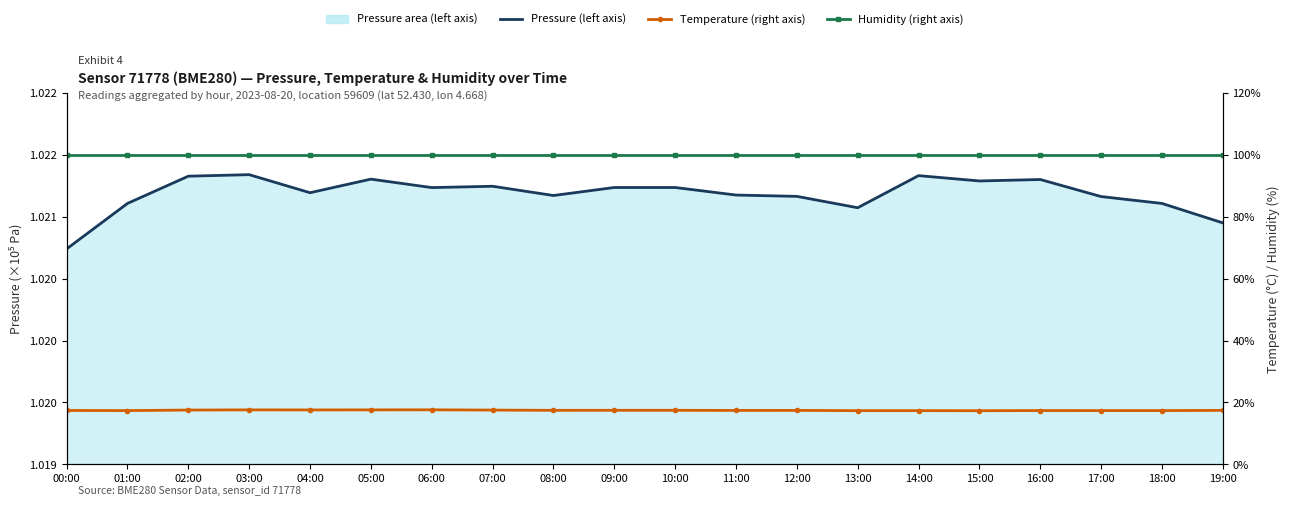

Reading left to right, extract all data points from this chart.

Pressure line (left axis): 00:00=1.0	01:00=1.0	02:00=1.0	03:00=1.0	04:00=1.0	05:00=1.0	06:00=1.0	07:00=1.0	08:00=1.0	09:00=1.0	10:00=1.0	11:00=1.0	12:00=1.0	13:00=1.0	14:00=1.0	15:00=1.0	16:00=1.0	17:00=1.0	18:00=1.0	19:00=1.0
Temperature (right axis): 00:00=17.4	01:00=17.4	02:00=17.5	03:00=17.6	04:00=17.6	05:00=17.6	06:00=17.6	07:00=17.5	08:00=17.4	09:00=17.4	10:00=17.4	11:00=17.4	12:00=17.4	13:00=17.3	14:00=17.3	15:00=17.3	16:00=17.4	17:00=17.4	18:00=17.4	19:00=17.4
Humidity (right axis): 00:00=100.0	01:00=100.0	02:00=100.0	03:00=100.0	04:00=100.0	05:00=100.0	06:00=100.0	07:00=100.0	08:00=100.0	09:00=100.0	10:00=100.0	11:00=100.0	12:00=100.0	13:00=100.0	14:00=100.0	15:00=100.0	16:00=100.0	17:00=100.0	18:00=100.0	19:00=100.0